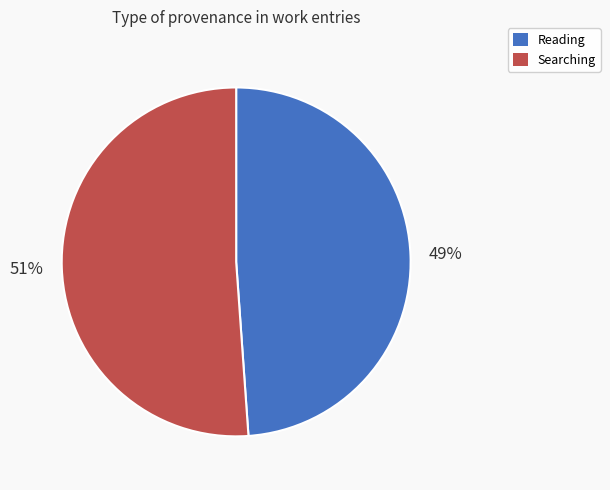

To the nearest percent, what is the combined percentage of Reading and Searching?

100%